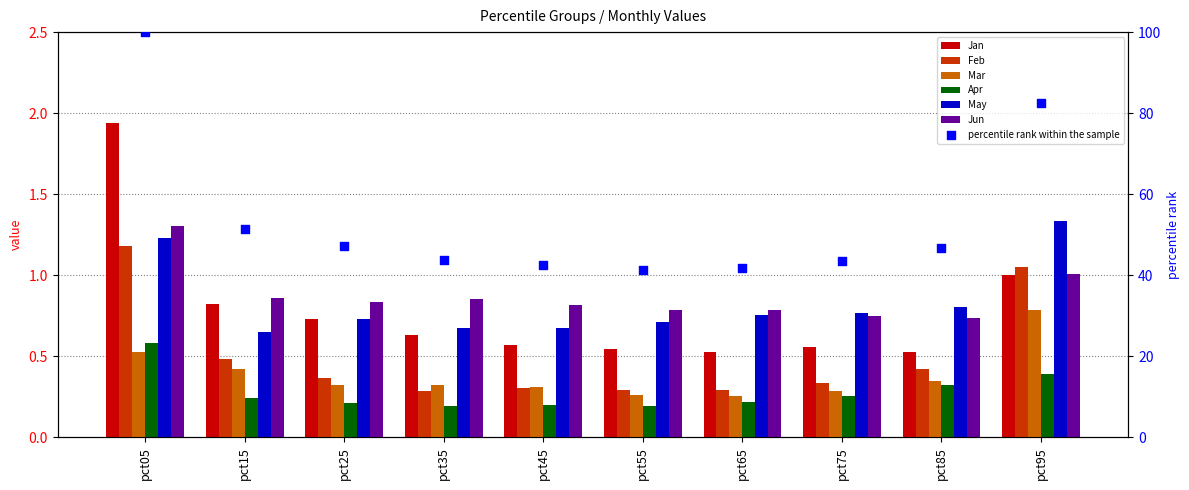

Which series reaches the minimum Y coordinate?

Apr